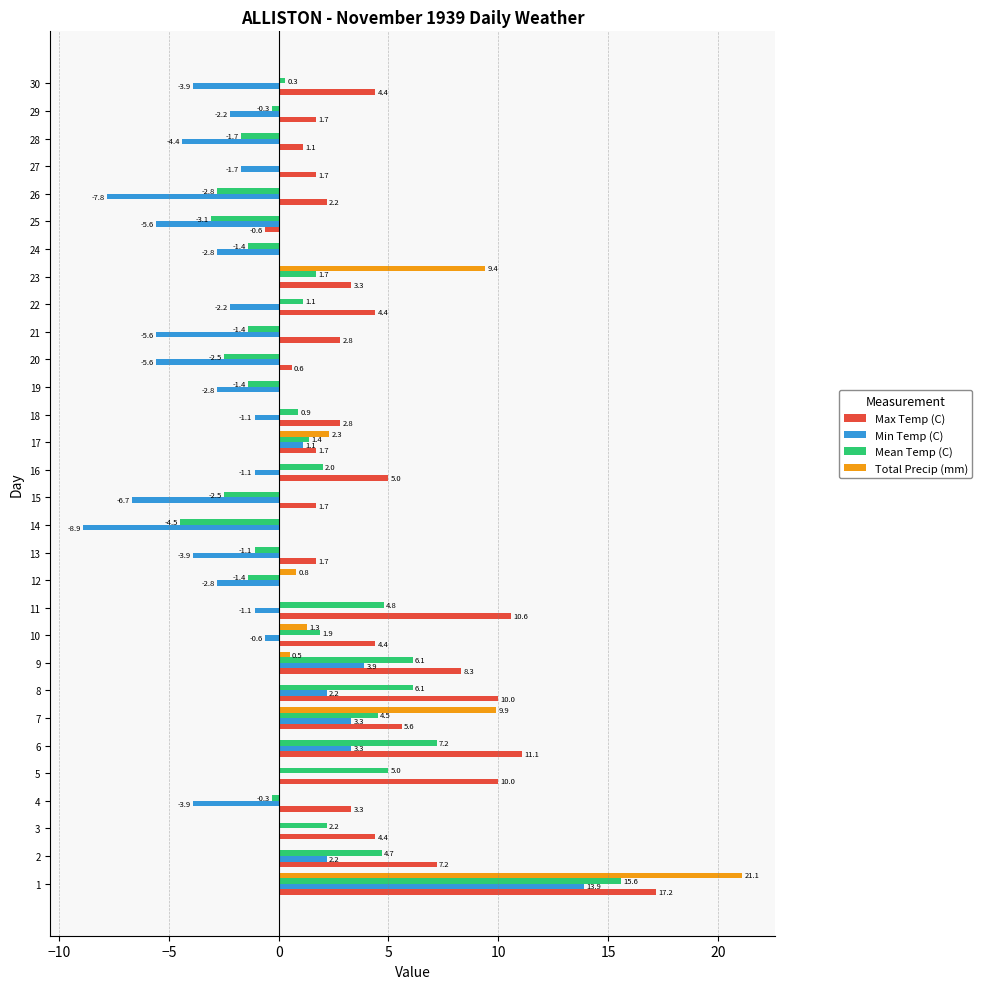

What is the average value of the Min Temp (C) series?

-1.5